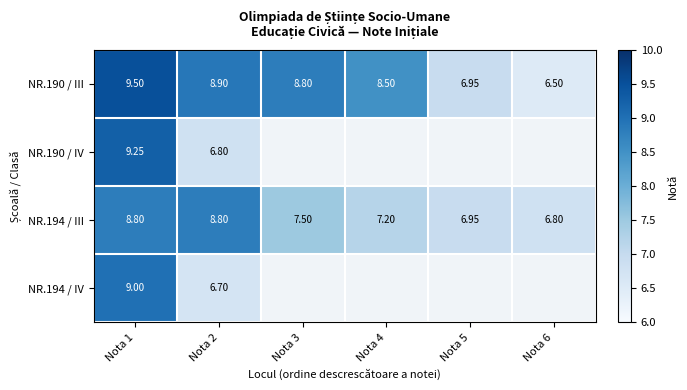

At which label is NR.194 / III closest to 7?

Nota 5